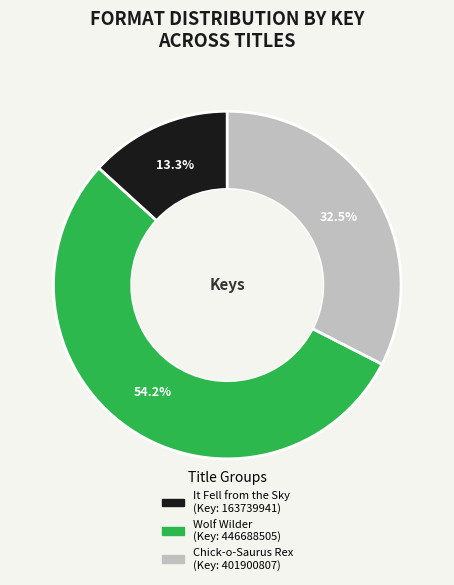

Does any single category account for the majority?

Yes